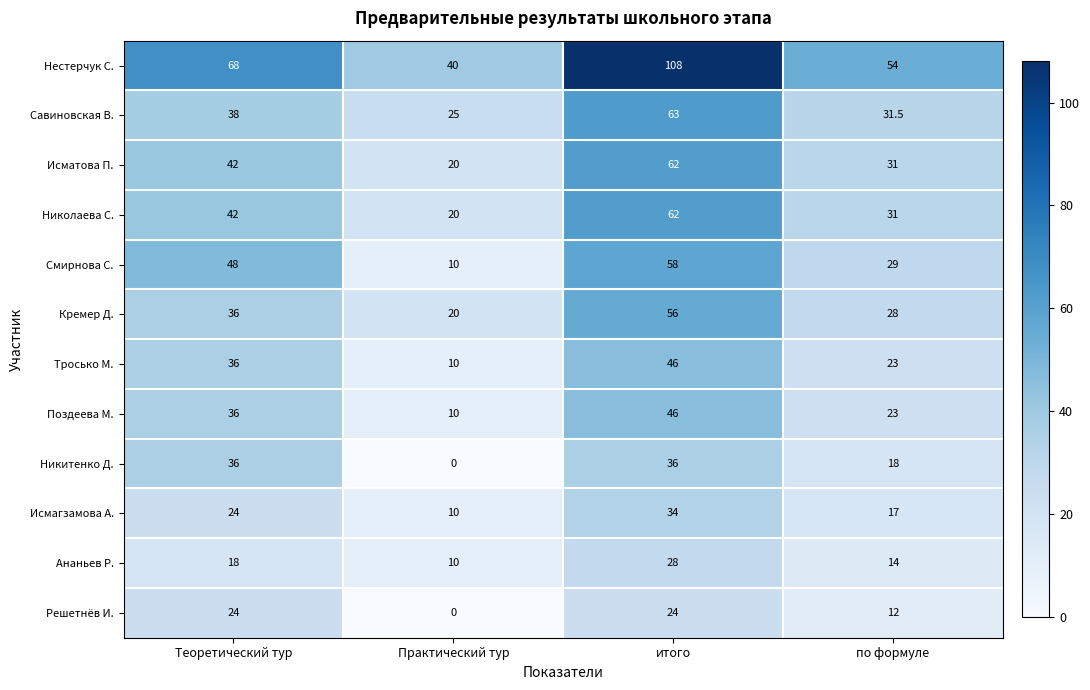

At how many categories does at least one series exceed 41?

3